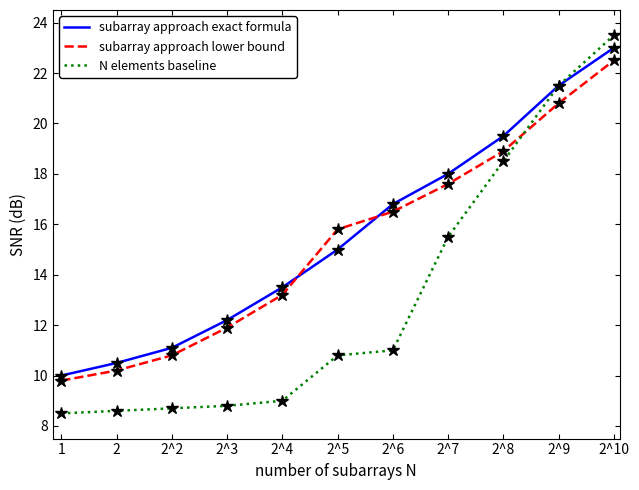

Which series has the largest range (max minus min)?

N elements baseline